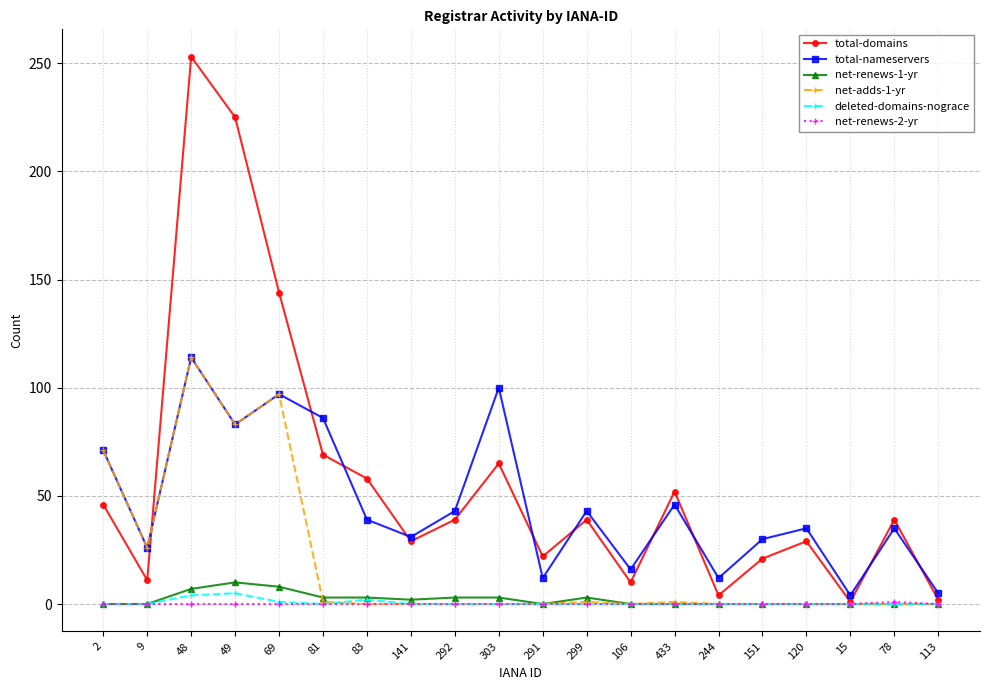

At which category does total-nameservers reach its first local valley?

9